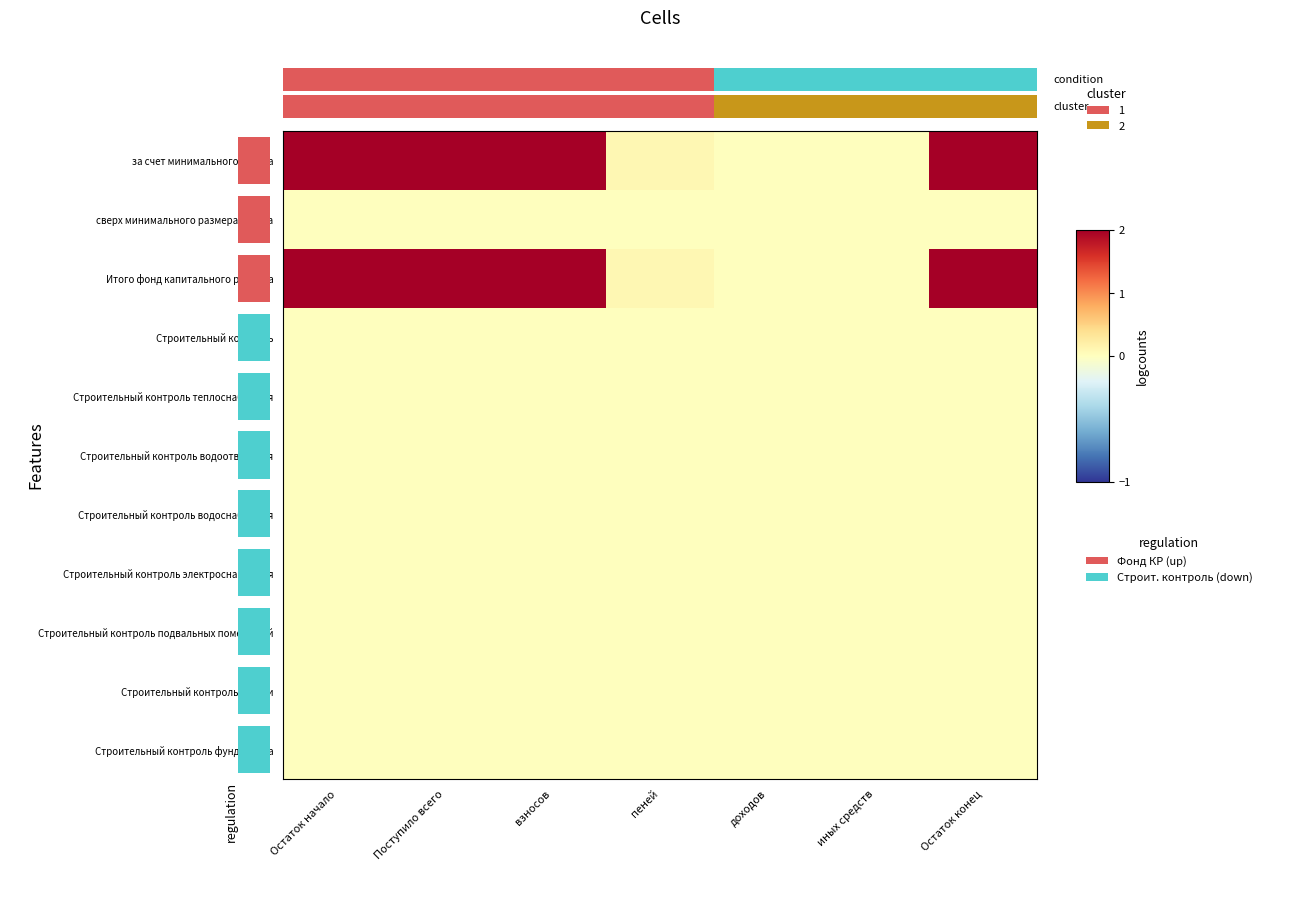

Reading left to right, what are all the values shown in this chart?

за счет минимального взноса: Остаток начало=504.6	Поступило всего=20.3	взносов=20.2	пеней=0.1	доходов=0.0	иных средств=0.0	Остаток конец=524.8
сверх минимального размера взноса: Остаток начало=0.0	Поступило всего=0.0	взносов=0.0	пеней=0.0	доходов=0.0	иных средств=0.0	Остаток конец=0.0
Итого фонд капитального ремонта: Остаток начало=504.6	Поступило всего=20.3	взносов=20.2	пеней=0.1	доходов=0.0	иных средств=0.0	Остаток конец=524.8
Строительный контроль: Остаток начало=0.0	Поступило всего=0.0	взносов=0.0	пеней=0.0	доходов=0.0	иных средств=0.0	Остаток конец=0.0
Строительный контроль теплоснабжения: Остаток начало=0.0	Поступило всего=0.0	взносов=0.0	пеней=0.0	доходов=0.0	иных средств=0.0	Остаток конец=0.0
Строительный контроль водоотведения: Остаток начало=0.0	Поступило всего=0.0	взносов=0.0	пеней=0.0	доходов=0.0	иных средств=0.0	Остаток конец=0.0
Строительный контроль водоснабжения: Остаток начало=0.0	Поступило всего=0.0	взносов=0.0	пеней=0.0	доходов=0.0	иных средств=0.0	Остаток конец=0.0
Строительный контроль электроснабжения: Остаток начало=0.0	Поступило всего=0.0	взносов=0.0	пеней=0.0	доходов=0.0	иных средств=0.0	Остаток конец=0.0
Строительный контроль подвальных помещений: Остаток начало=0.0	Поступило всего=0.0	взносов=0.0	пеней=0.0	доходов=0.0	иных средств=0.0	Остаток конец=0.0
Строительный контроль крыши: Остаток начало=0.0	Поступило всего=0.0	взносов=0.0	пеней=0.0	доходов=0.0	иных средств=0.0	Остаток конец=0.0
Строительный контроль фундамента: Остаток начало=0.0	Поступило всего=0.0	взносов=0.0	пеней=0.0	доходов=0.0	иных средств=0.0	Остаток конец=0.0